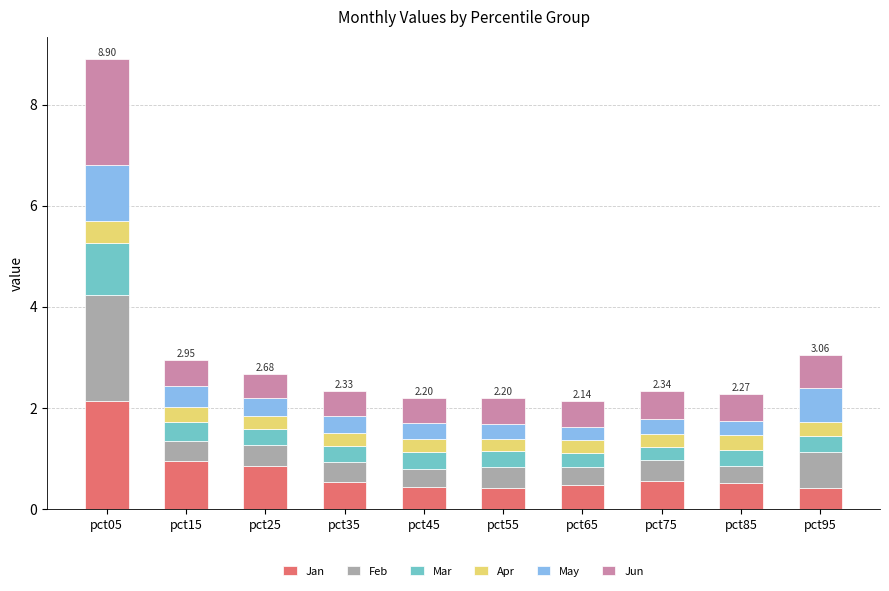

What is the difference between the second highest and minimum values in the Jan series?

0.5